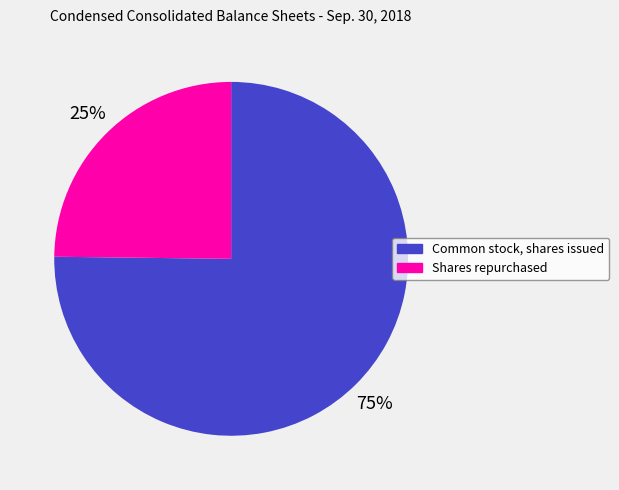

Count the number of slices in the pie.

2